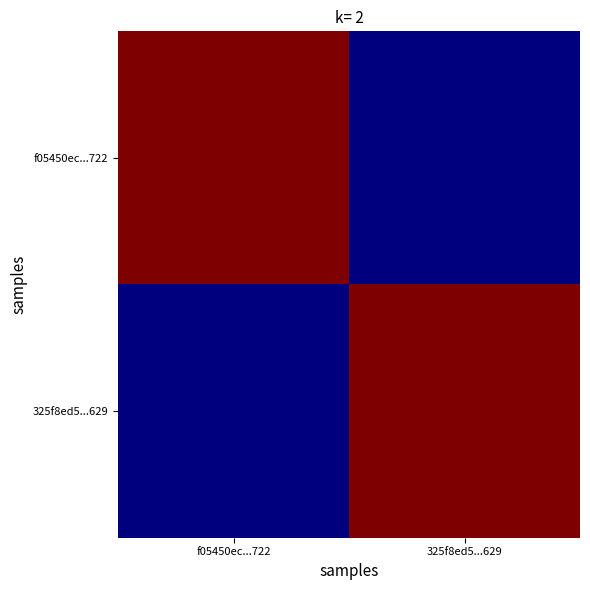

Rank the series at 325f8ed5...629 from lowest to highest value.

f05450ec...722, 325f8ed5...629